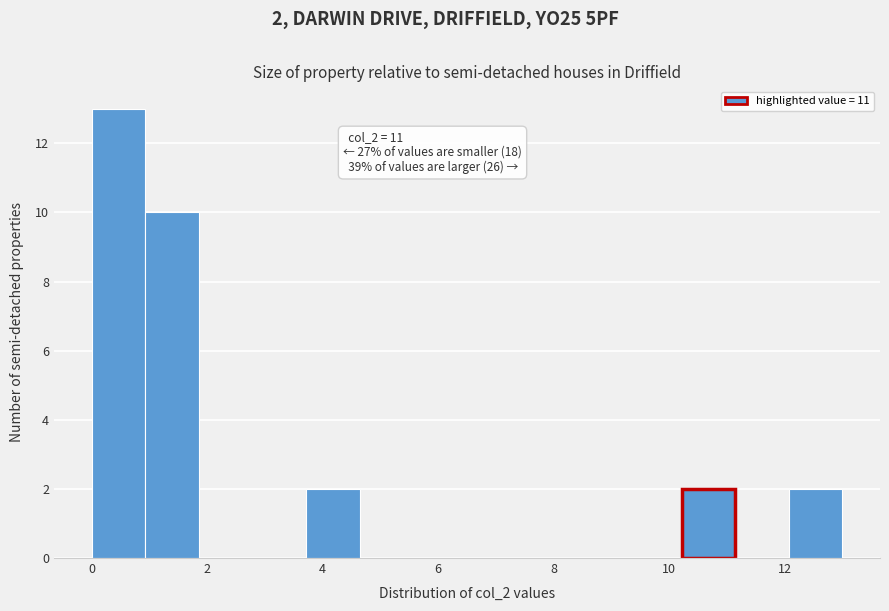

Which range on the x-axis has the tallest bar?

0.0 to 1.0